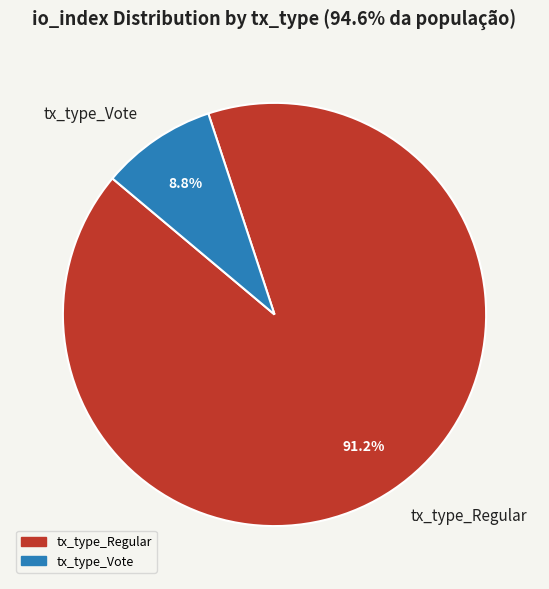

To the nearest percent, what is the difference between the largest and smallest slice percentages?

82%